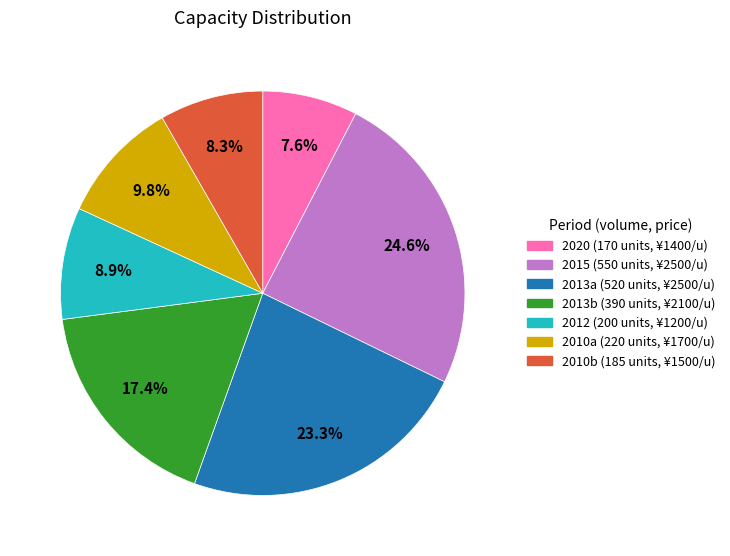

Is there a majority slice in this chart?

No